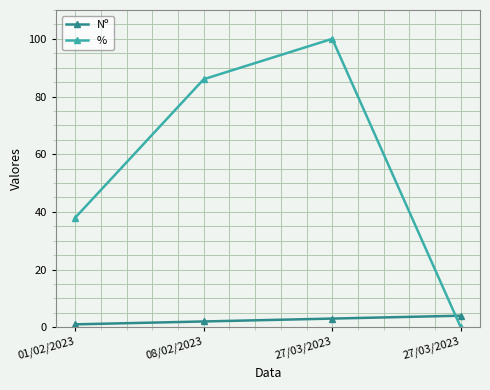

True or false: Nº has more than 0 interior local peaks.

False